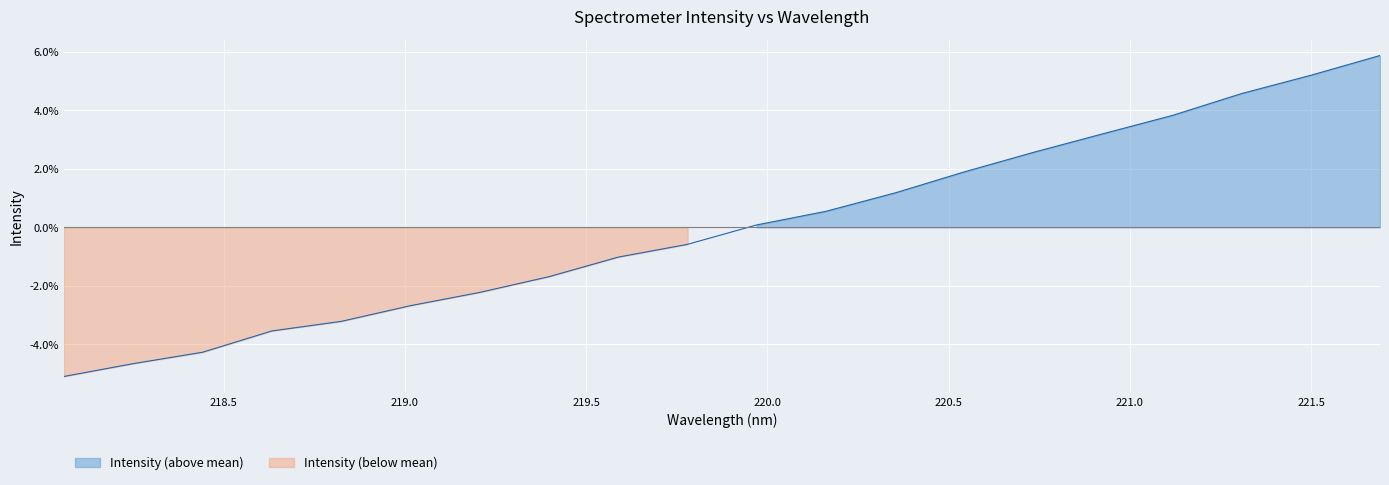

How many categories are shown in the chart?

20